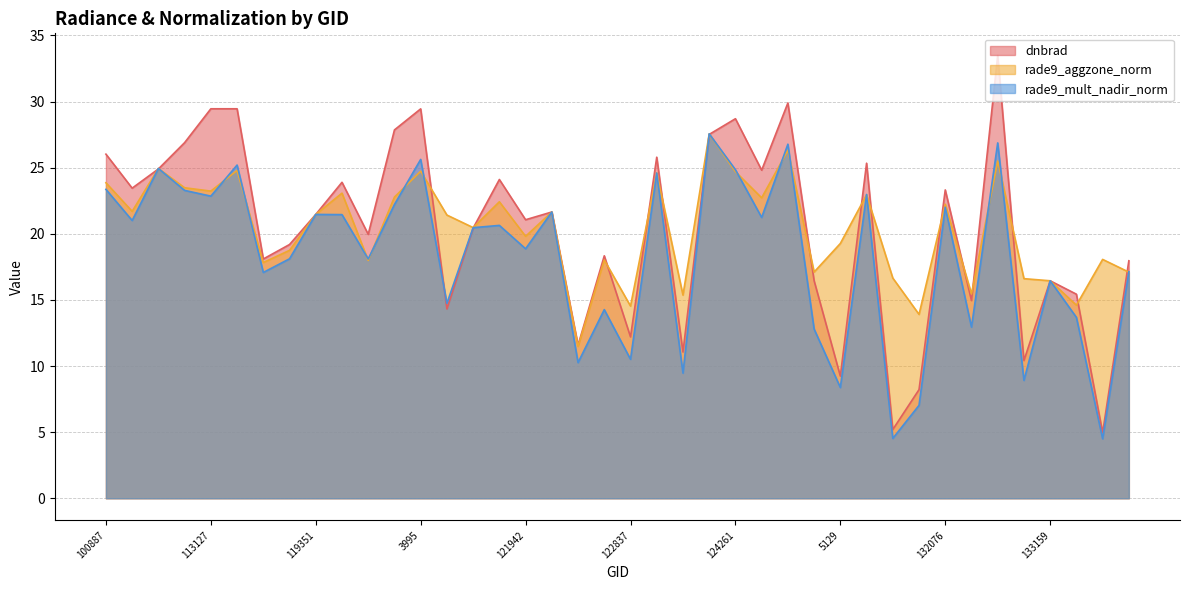

True or false: dnbrad and rade9_mult_nadir_norm intersect in this chart.

True